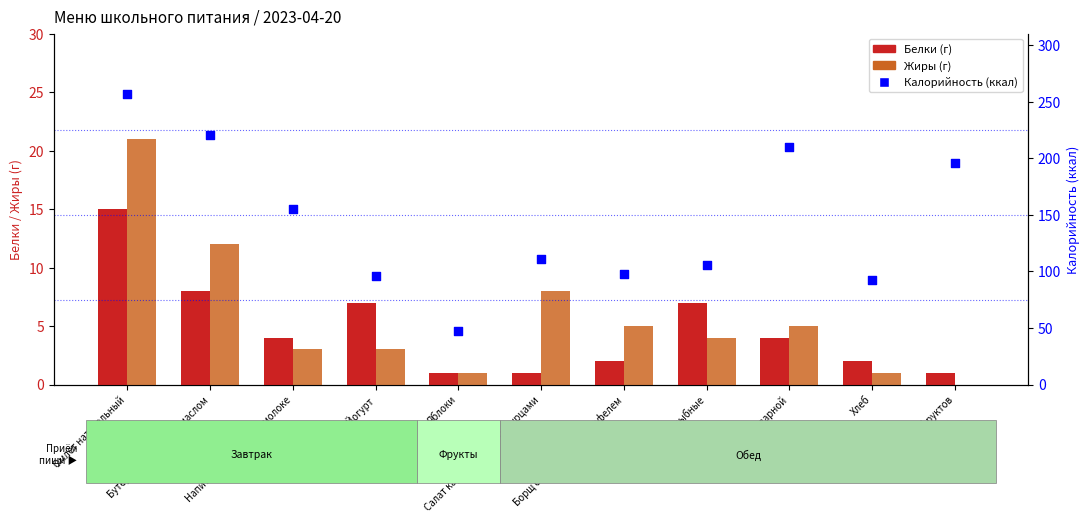

At how many categories does at least one series exceed 71?

10